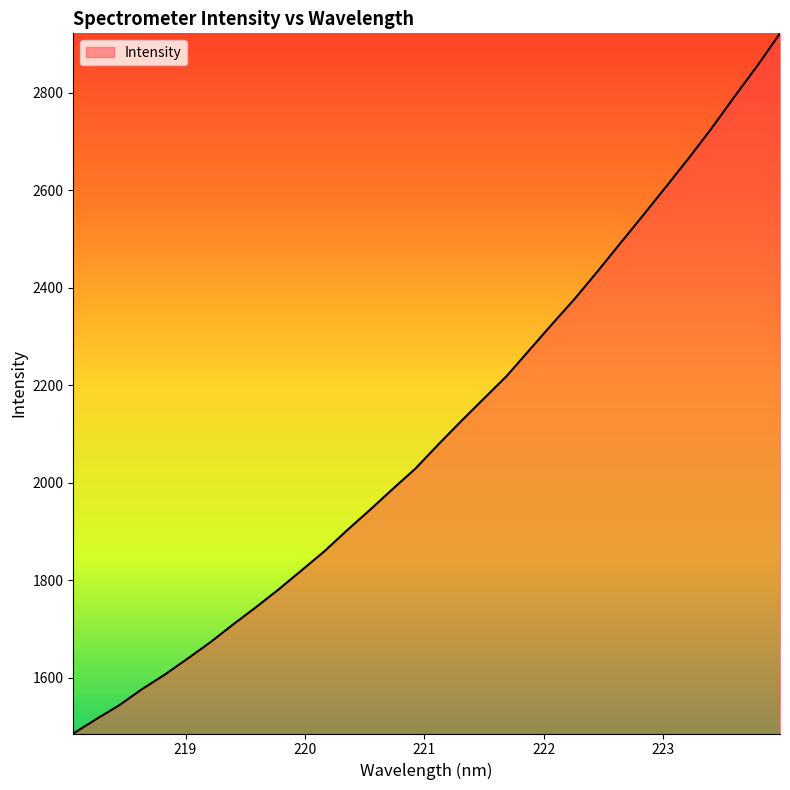

How many lines are shown in the chart?

1